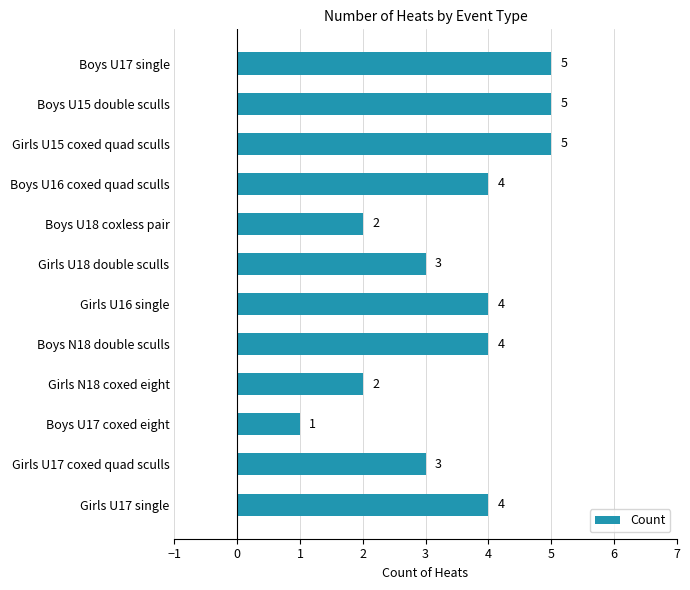

What is the difference between the maximum and minimum values?

4